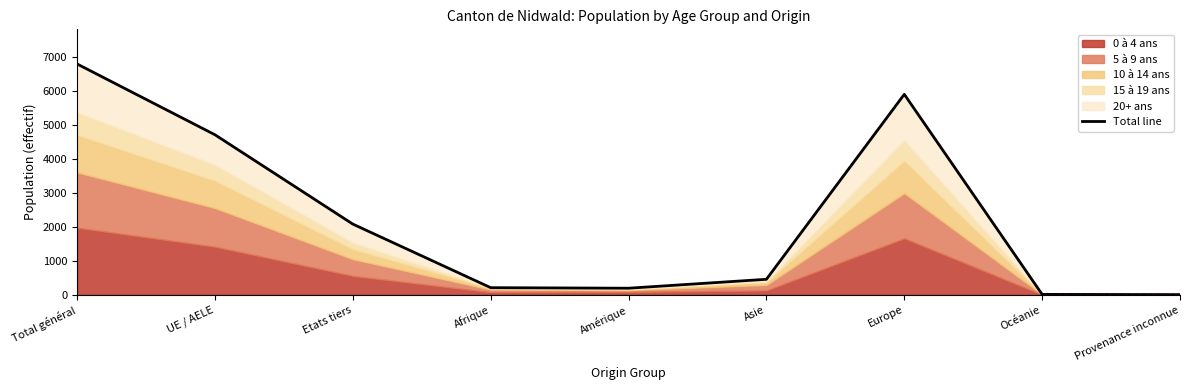

What is the smallest value displayed?

9